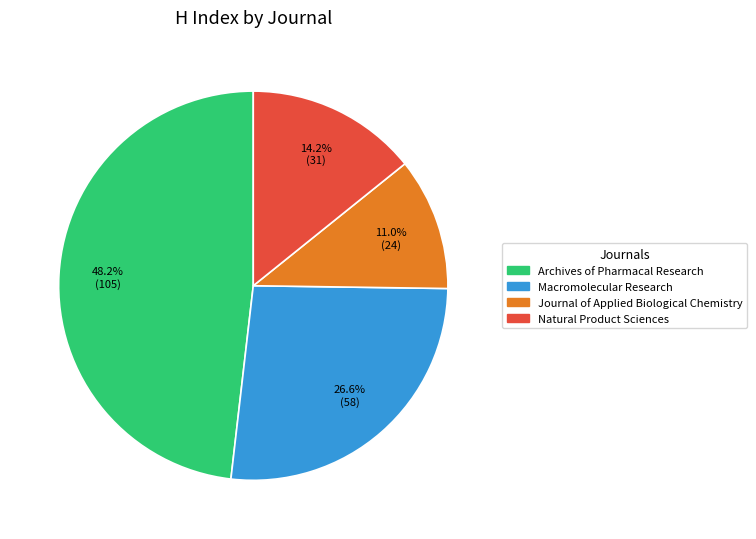

Which slice is the smallest?

Journal of Applied Biological Chemistry